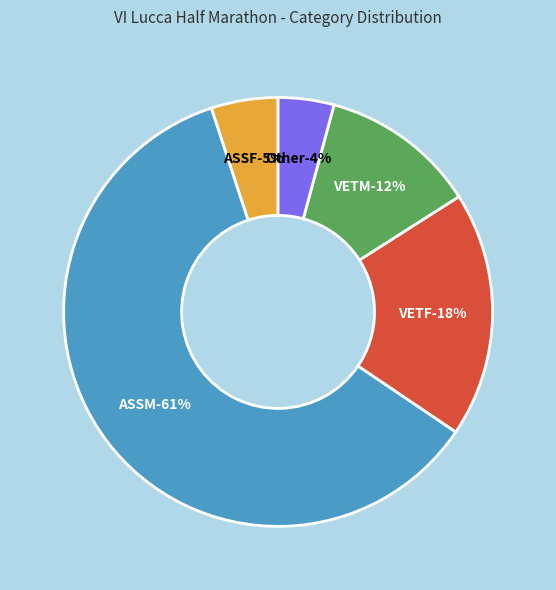

Which slice is the largest?

ASSM